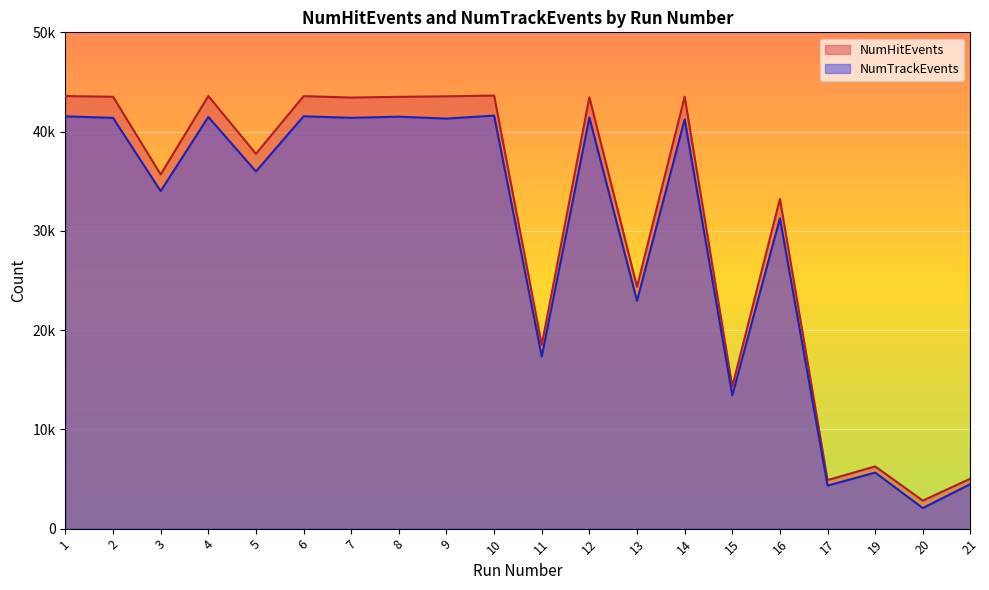

At which category is the sum across all series the highest?

10